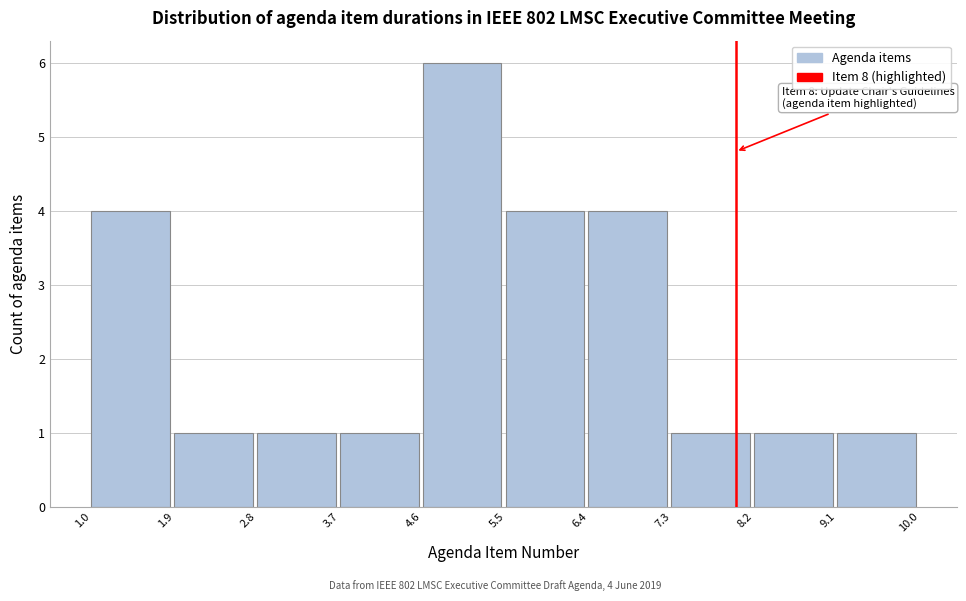

Over which range of the x-axis is the bar tallest?

4.6 to 5.5